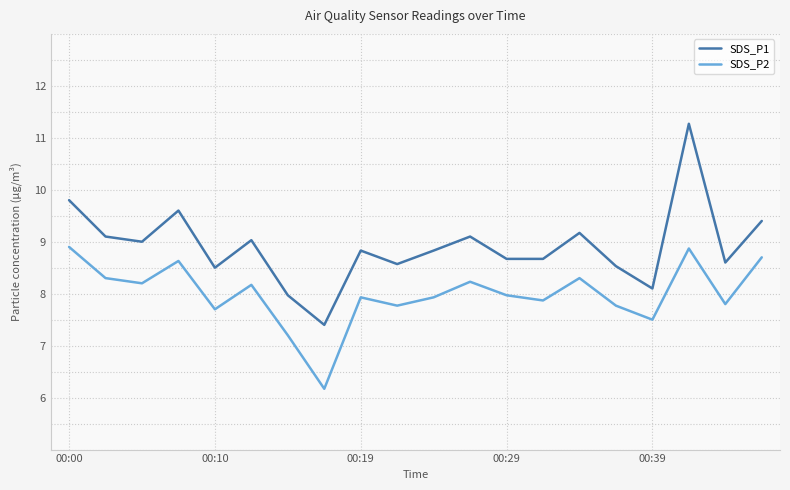

Which series has the largest range (max minus min)?

SDS_P1